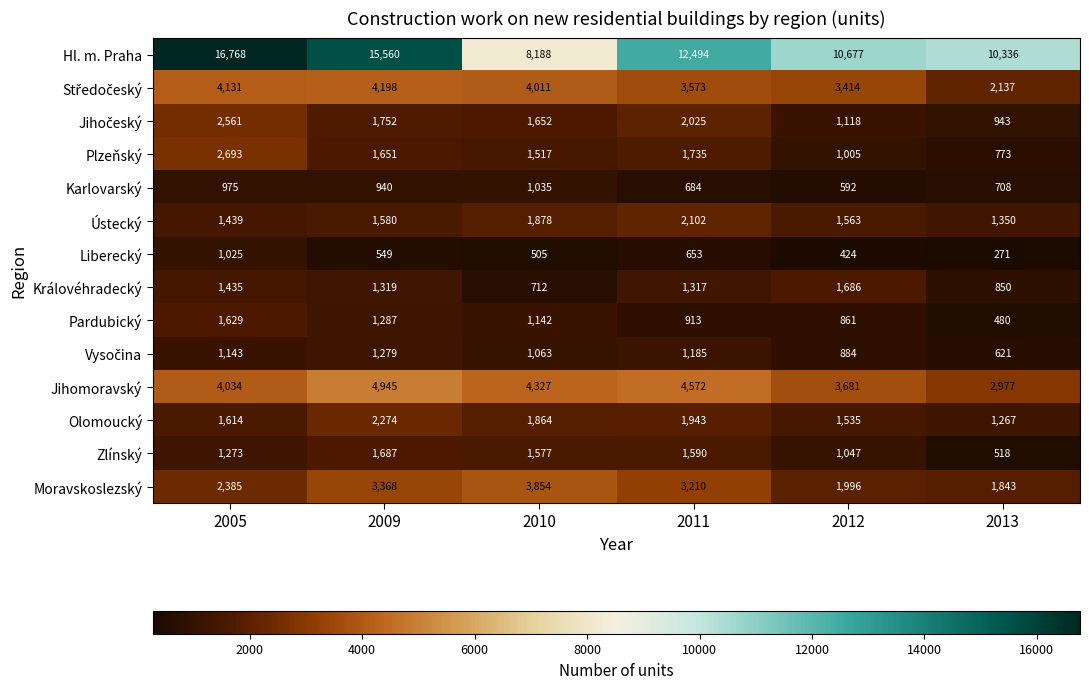

What is the sum of the Ústecký values at 2012 and 2009?

3143